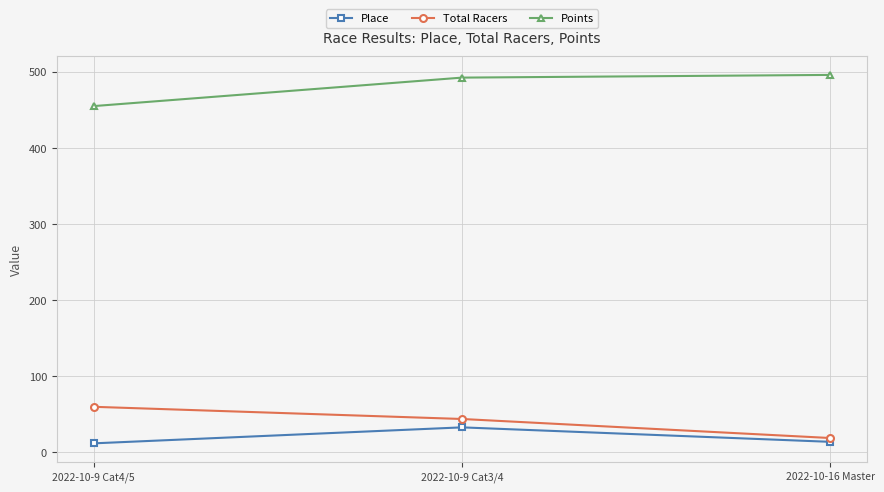

Read the Total Racers value at 2022-10-9 Cat3/4.

44.0